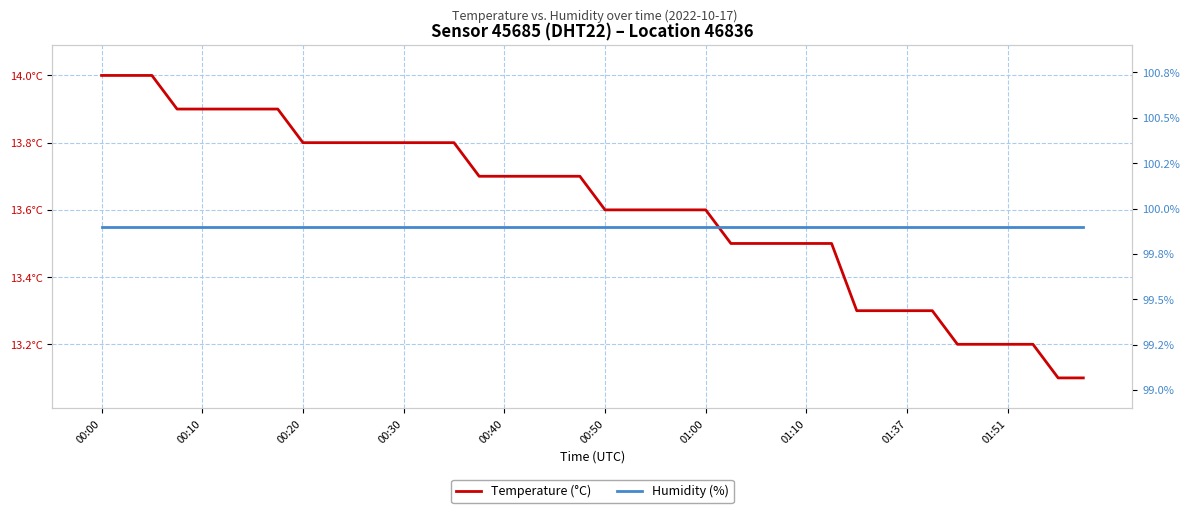

What are all the series names shown in the legend?

Temperature (°C), Humidity (%)